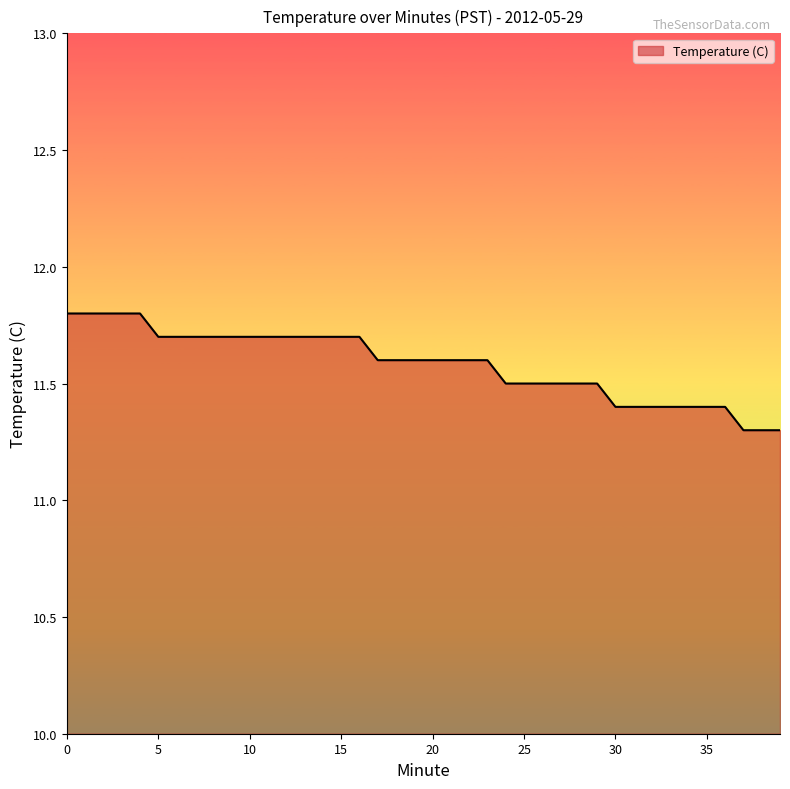

What is the minimum value shown in the chart?

11.3